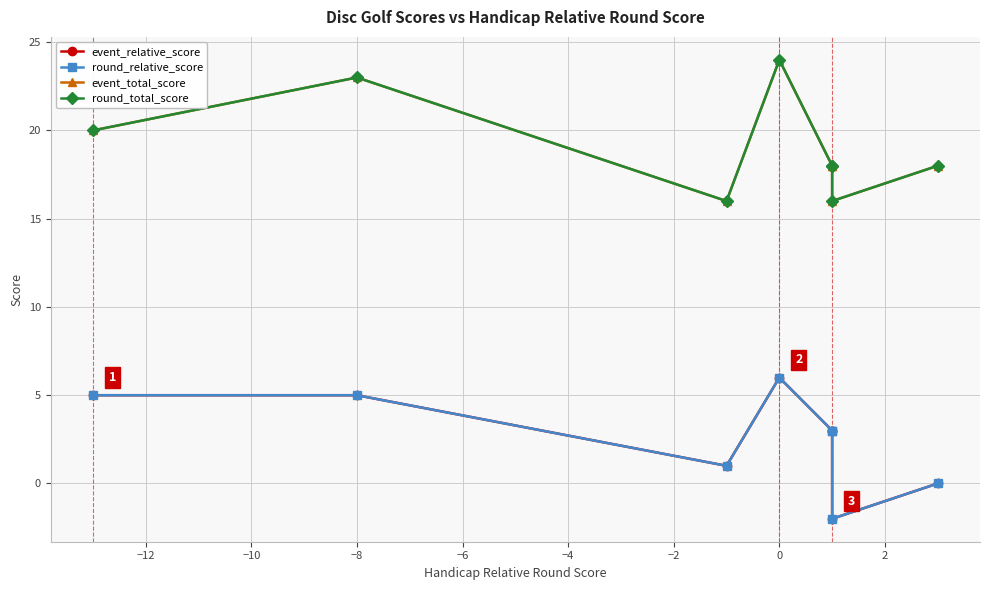

Reading left to right, what are all the values shown in this chart?

event_relative_score: 5	5	1	6	3	3	-2	0
round_relative_score: 5	5	1	6	3	3	-2	0
event_total_score: 20	23	16	24	18	18	16	18
round_total_score: 20	23	16	24	18	18	16	18